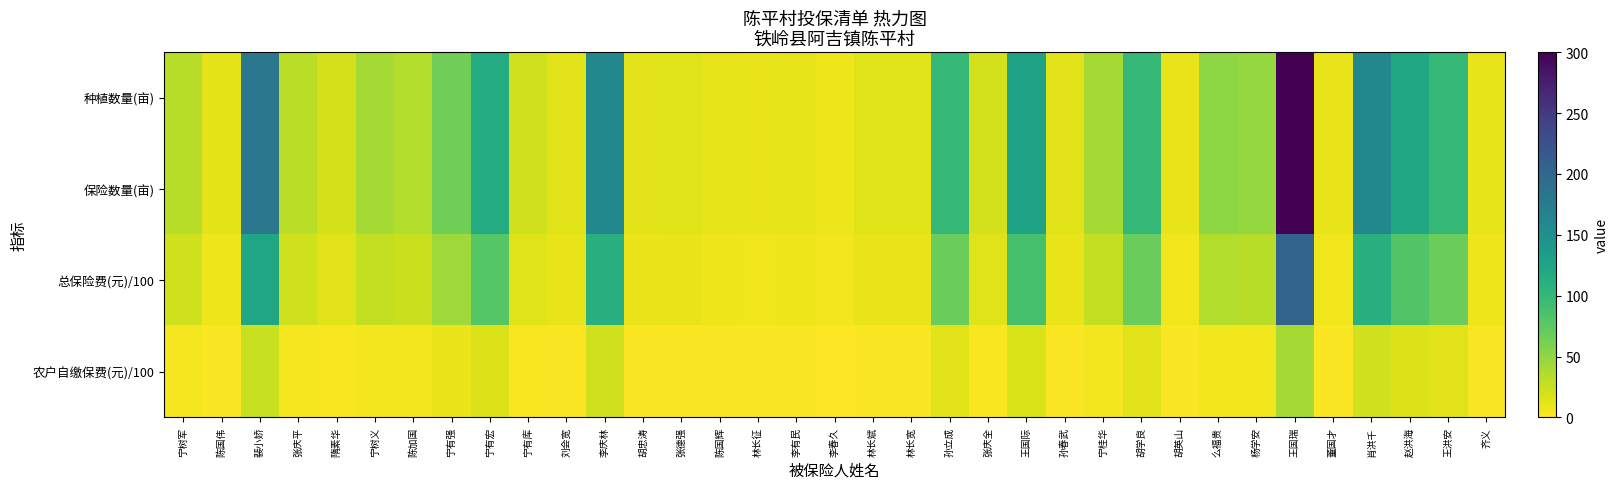

Which series has the largest total across all categories?

种植数量(亩)